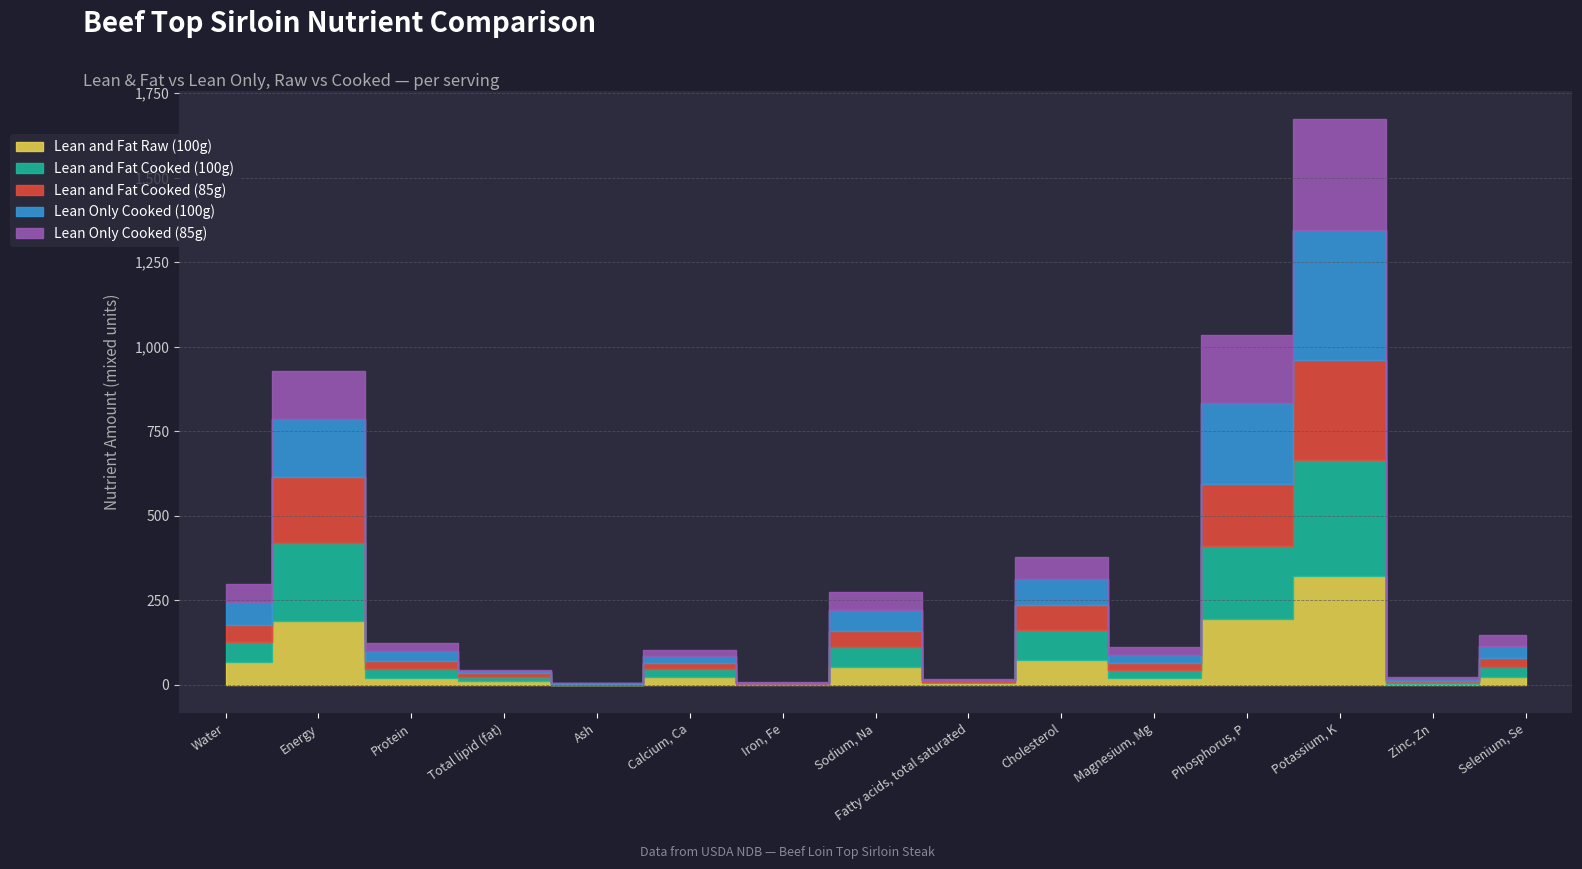

Which category has the highest value in the Lean and Fat Cooked (100g) series?

Potassium, K